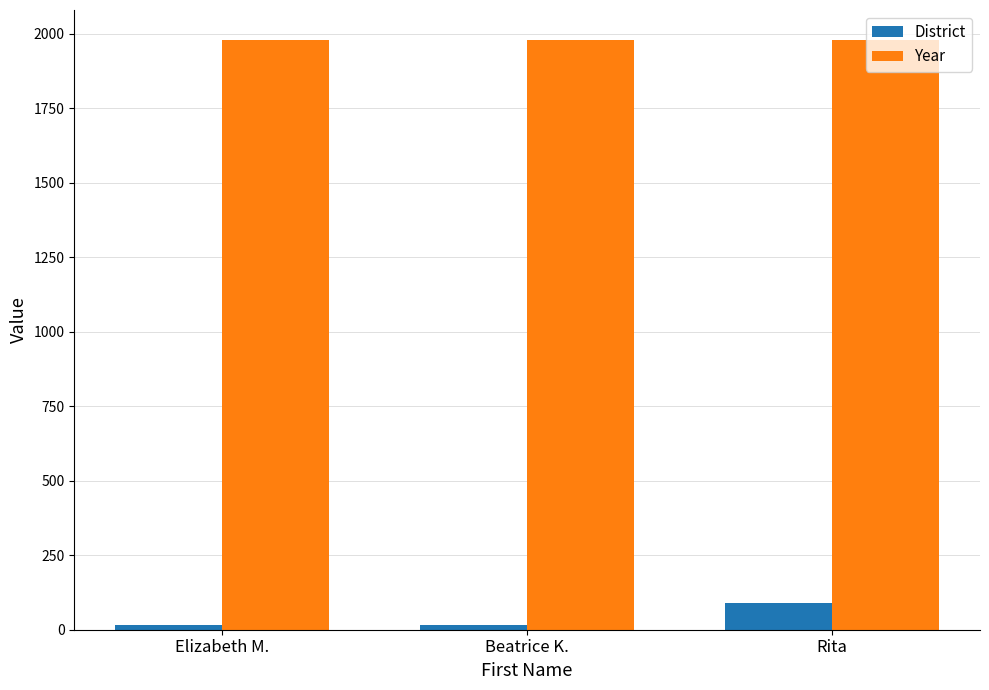

What are all the series names shown in the legend?

District, Year